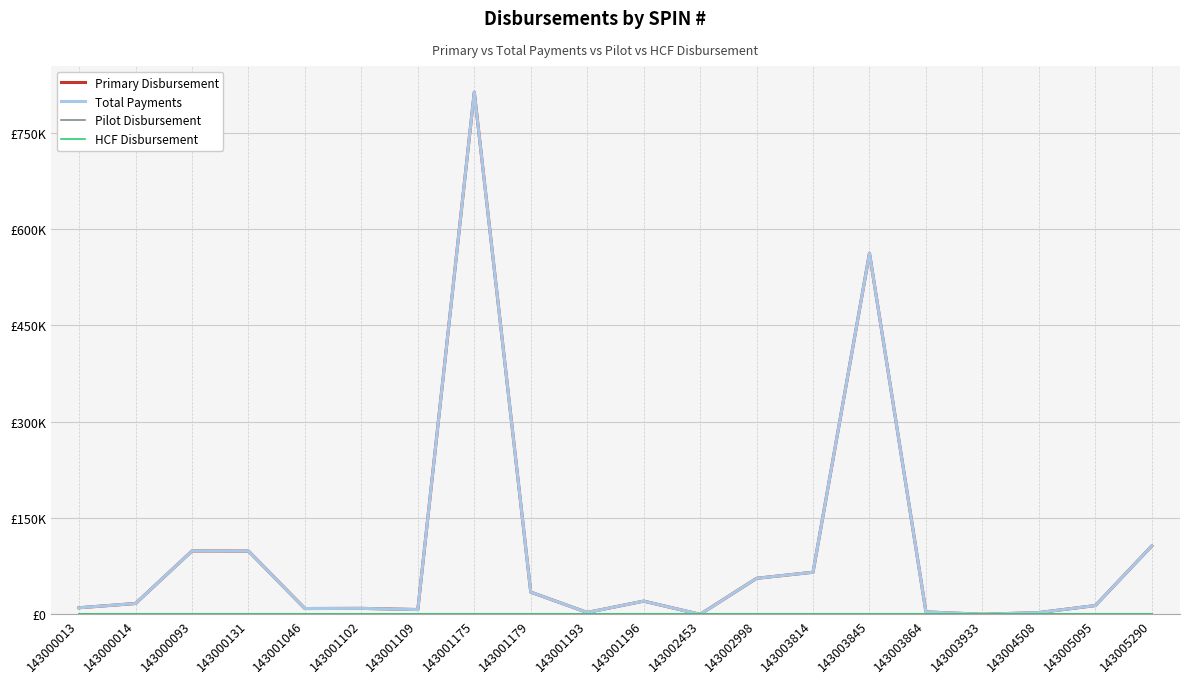

Is it true that HCF Disbursement equals 0.0 at 143001109?

True